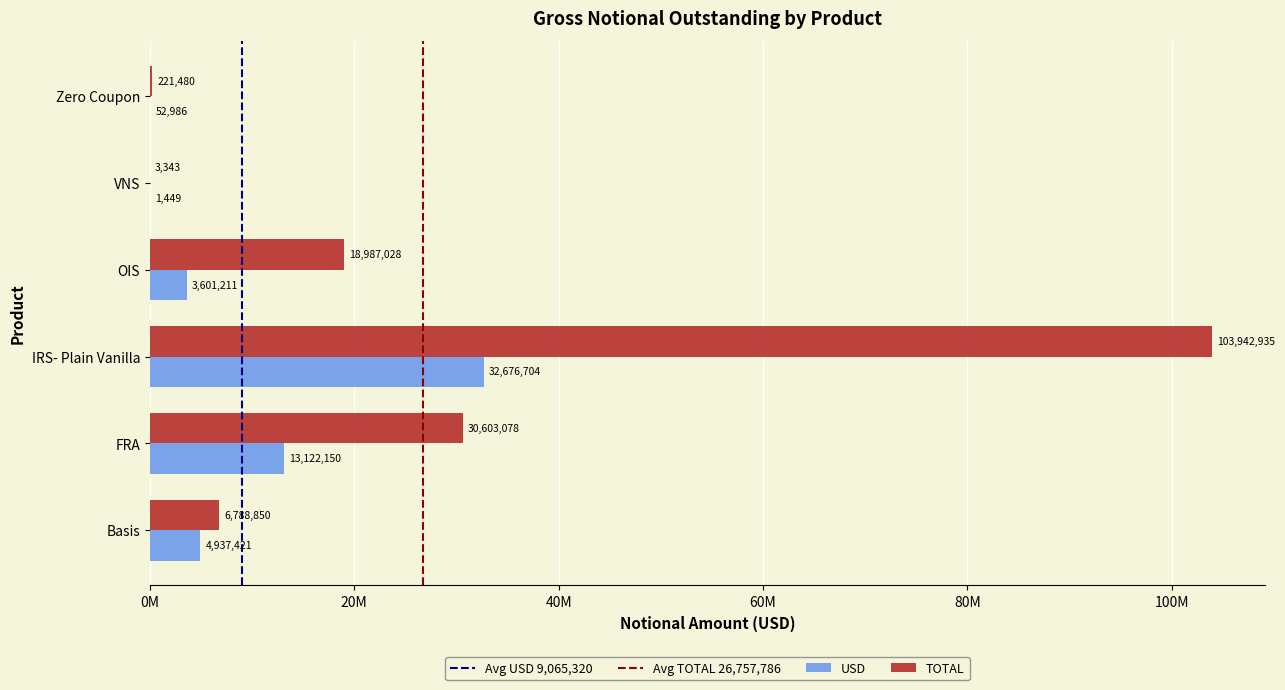

How many groups of bars are there?

6